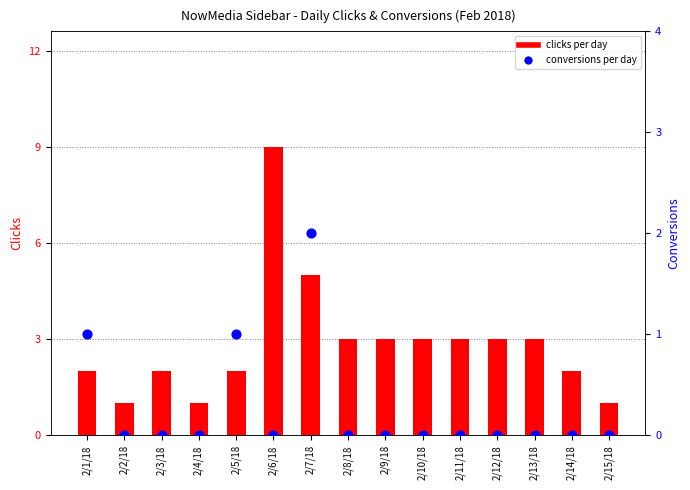

Which series has the largest total across all categories?

clicks per day